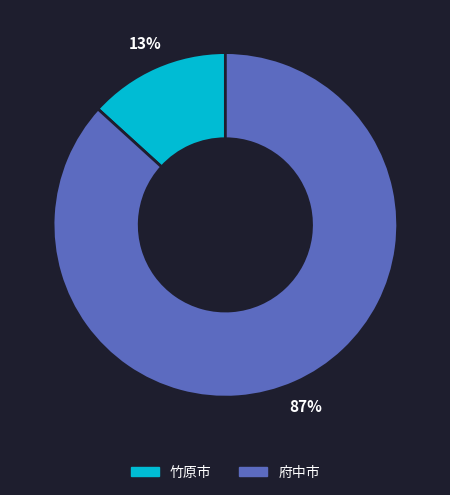

Is the sum of 府中市 and 竹原市 greater than half?

Yes